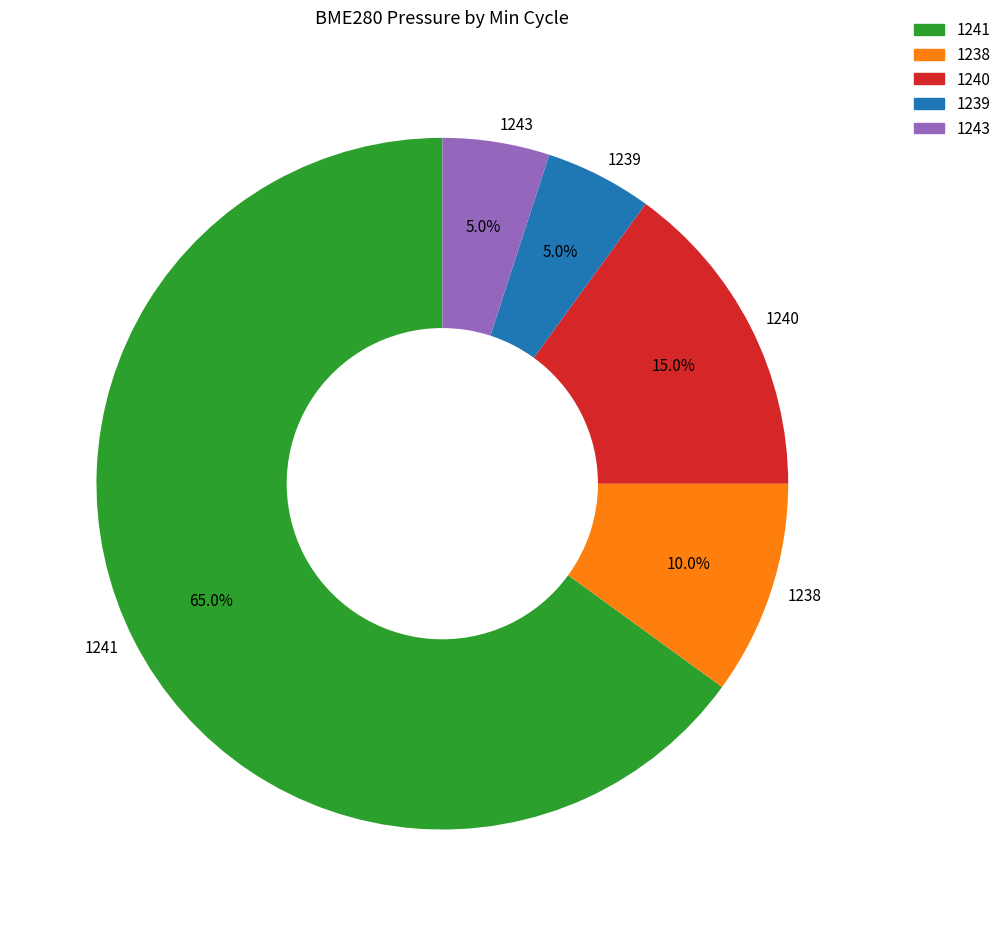

What percentage is the 1241 slice, to the nearest percent?

65%